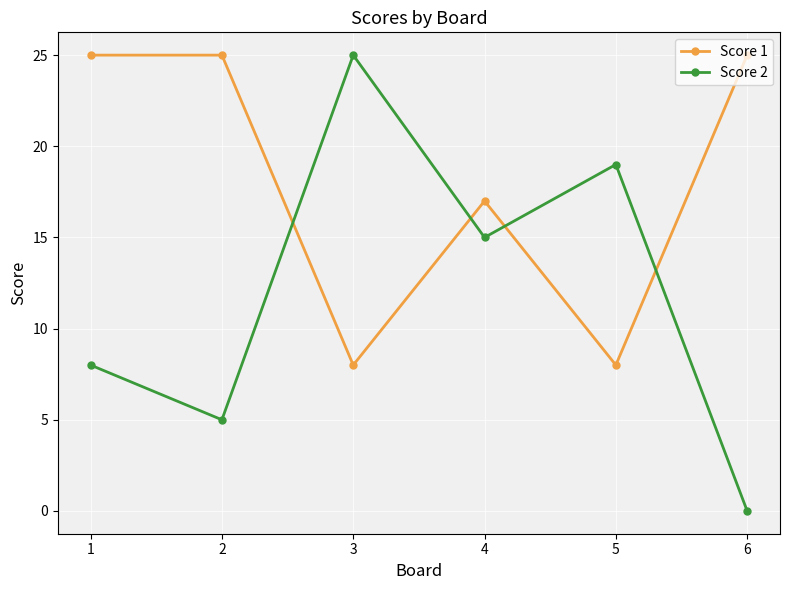

Between which two adjacent categories do Score 1 and Score 2 first intersect?

2 and 3